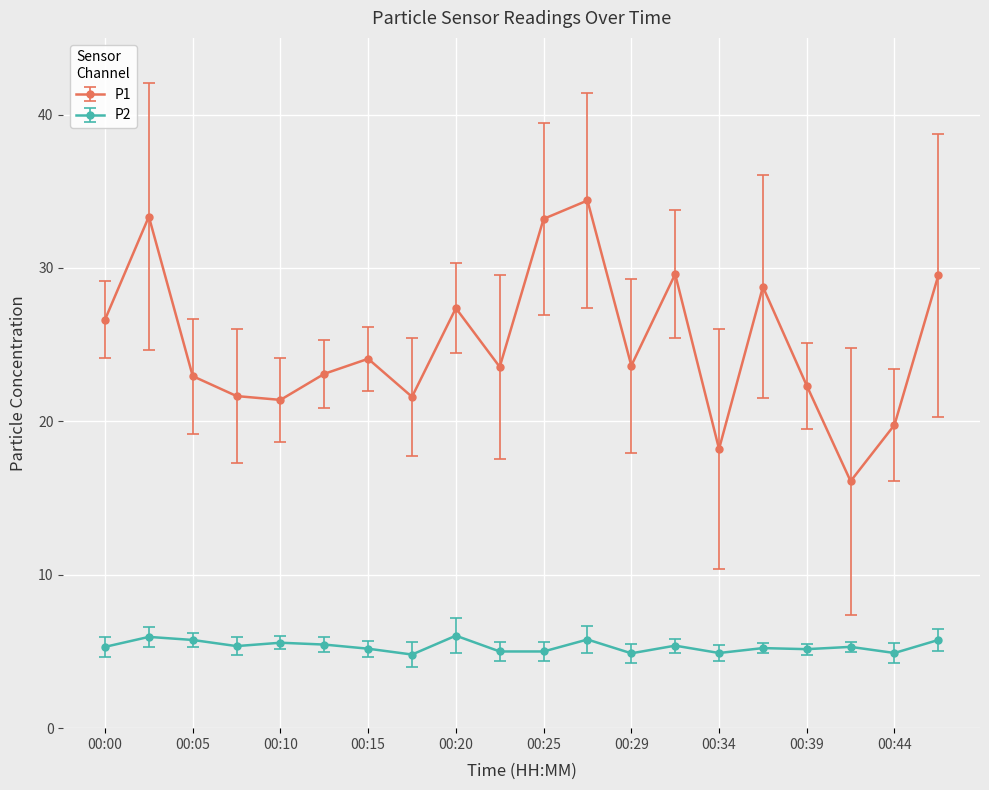

True or false: P1 and P2 intersect in this chart.

False